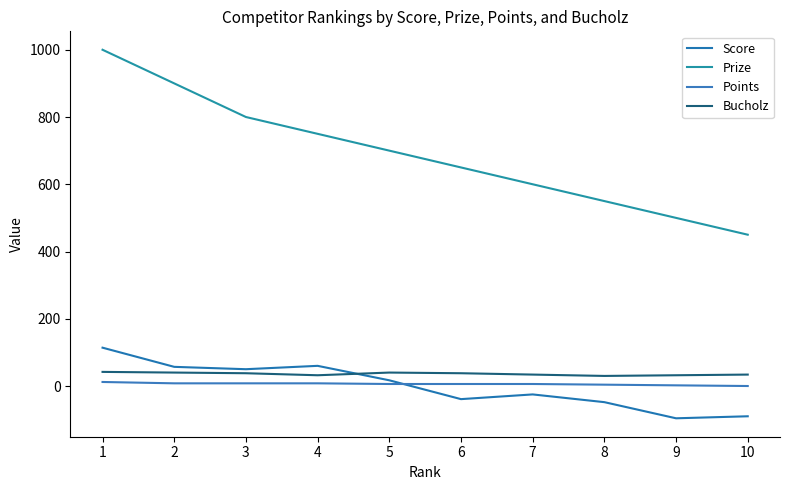

What is the average value of the Points series?

6